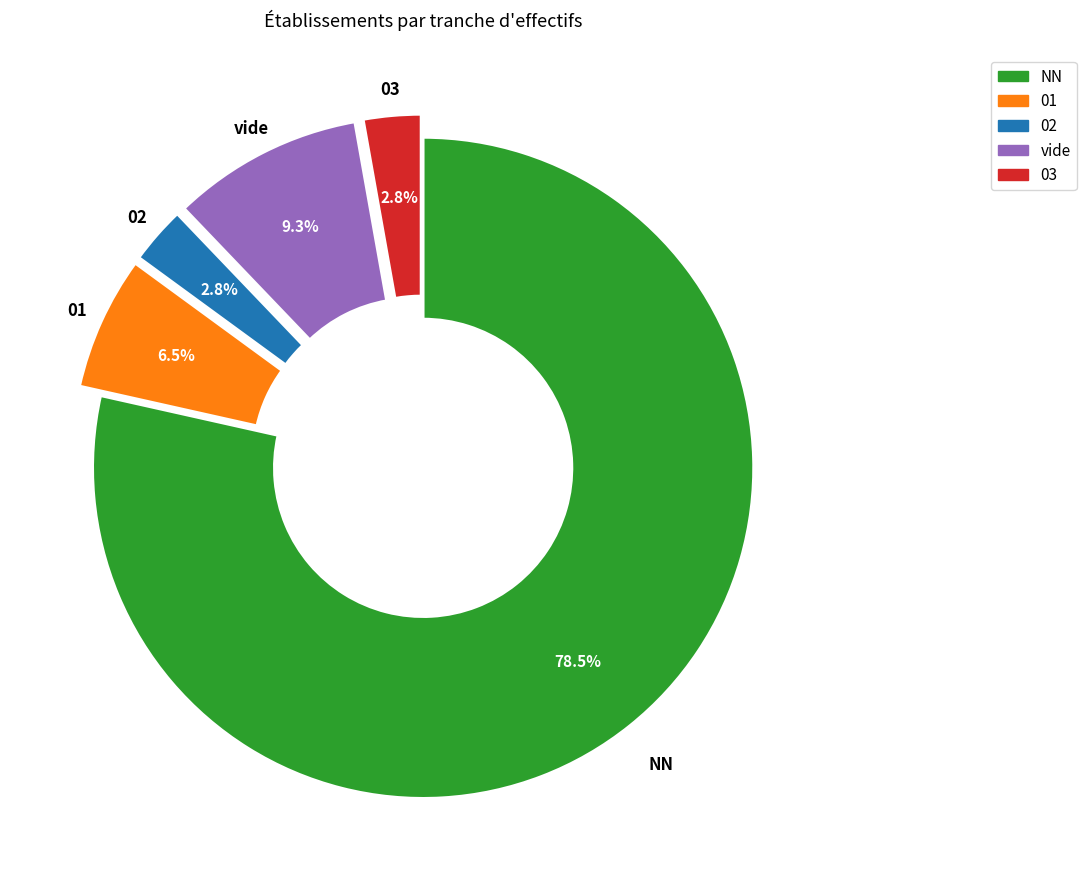

To the nearest percent, what percentage of the pie is 03?

3%